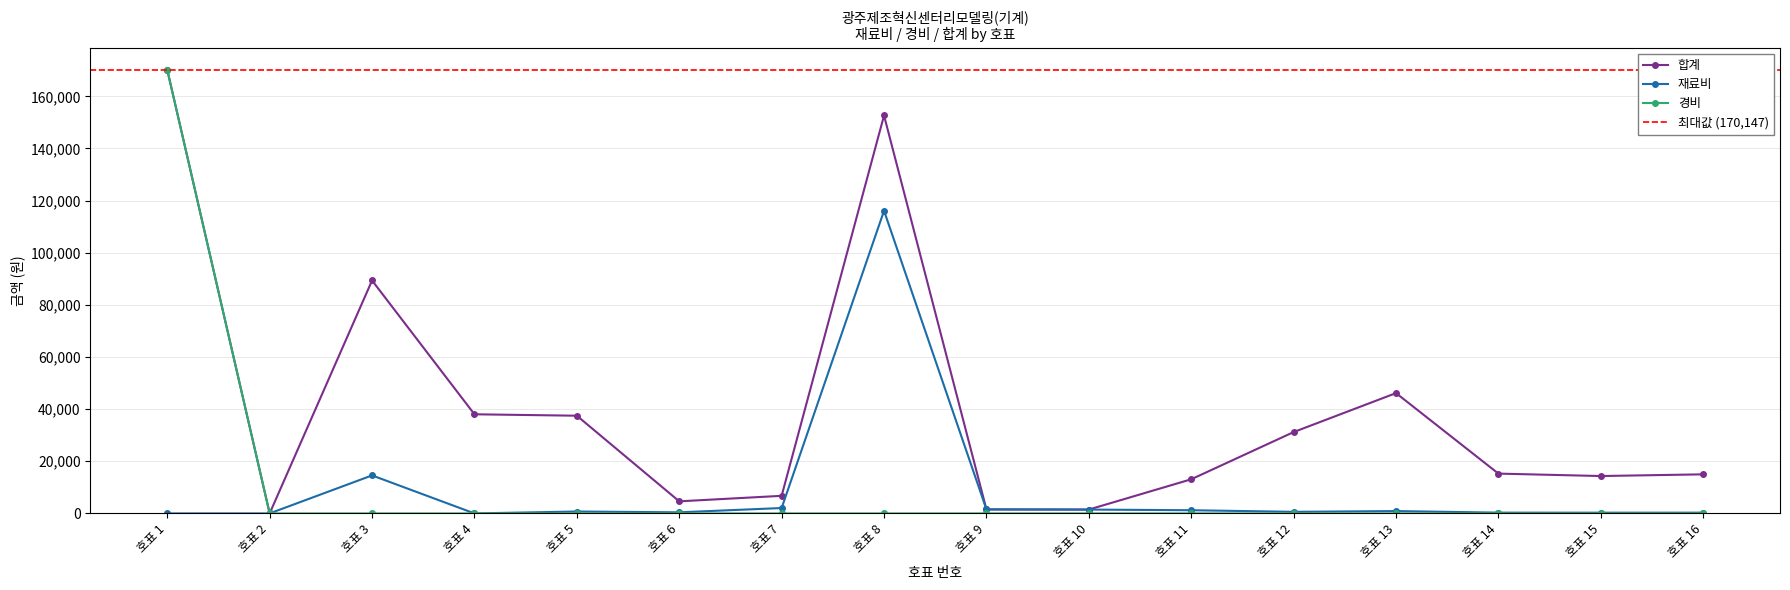

Where does the 재료비 series first go above 734?

호표 3